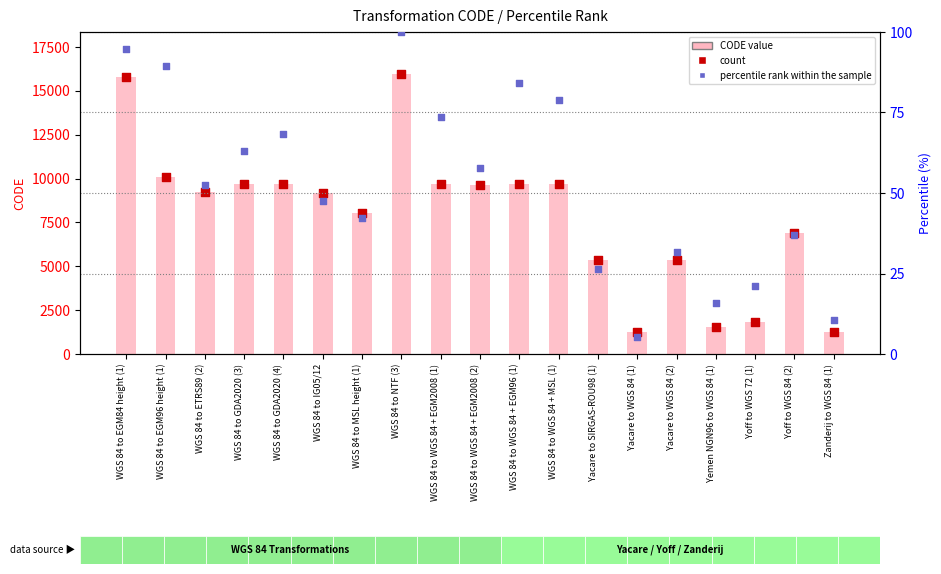

What is the total value across all series at Zanderij to WGS 84 (1)?

2480.5